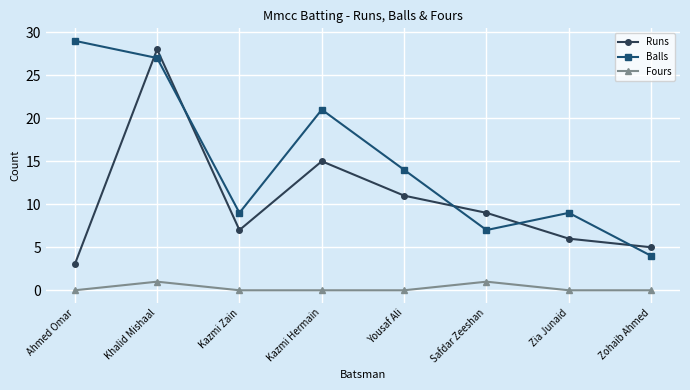

True or false: Balls and Runs intersect in this chart.

True